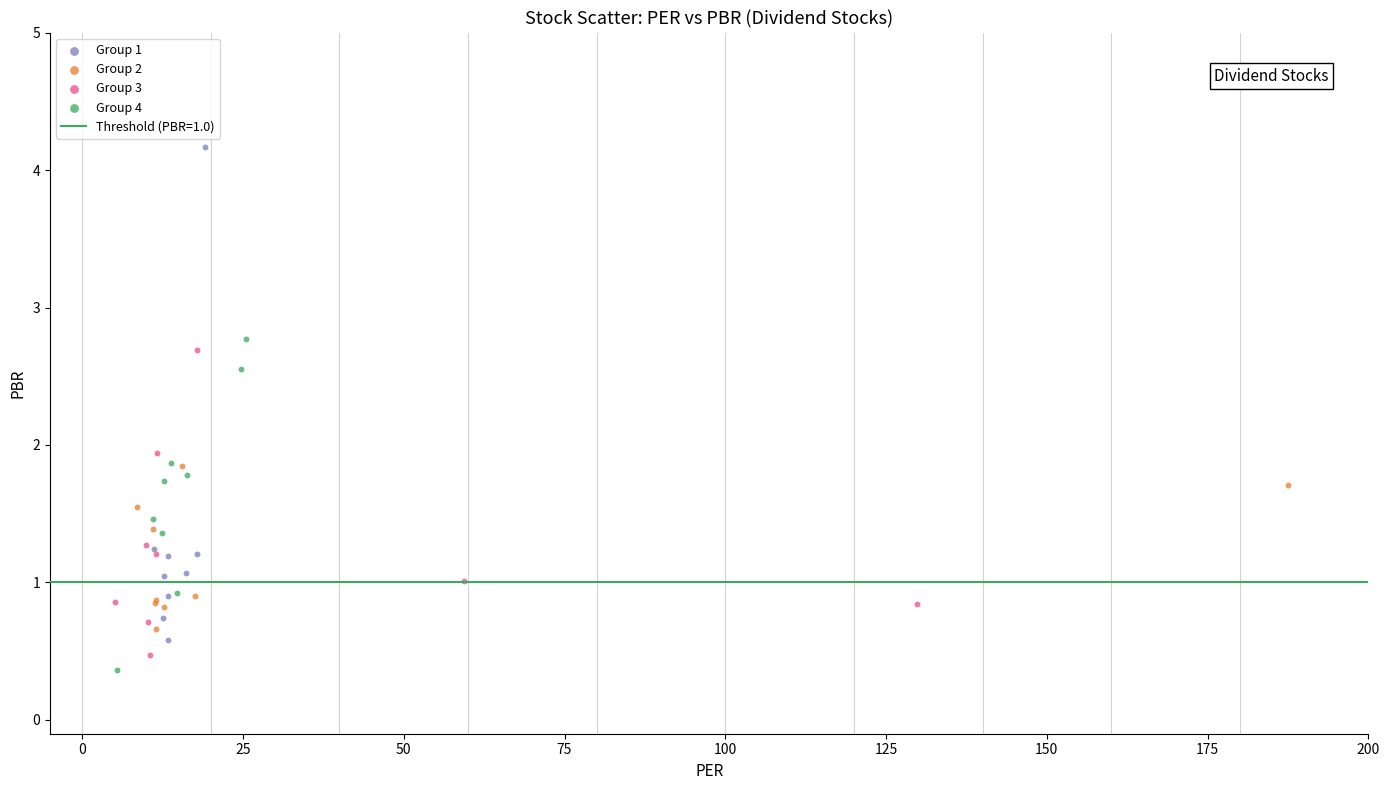

Which series contains the highest Y value?

Group 1